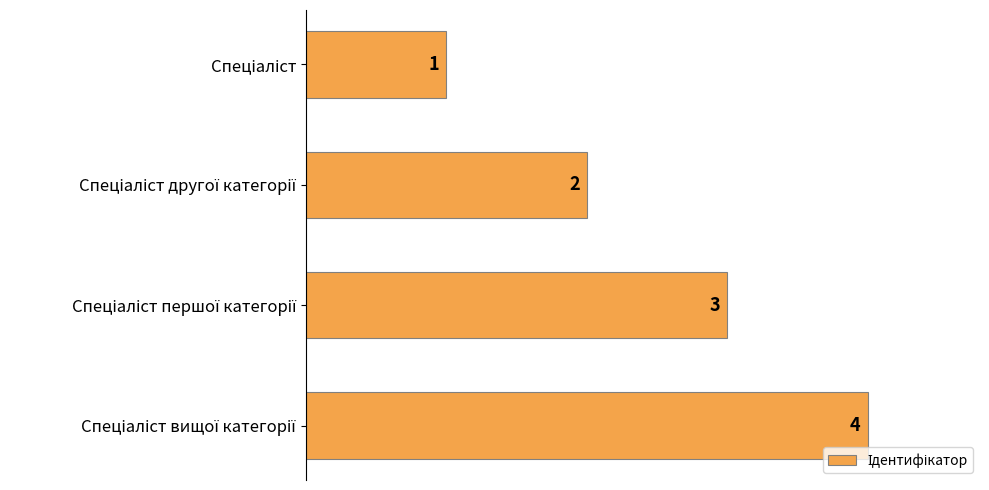

How many data points does each series have?

4